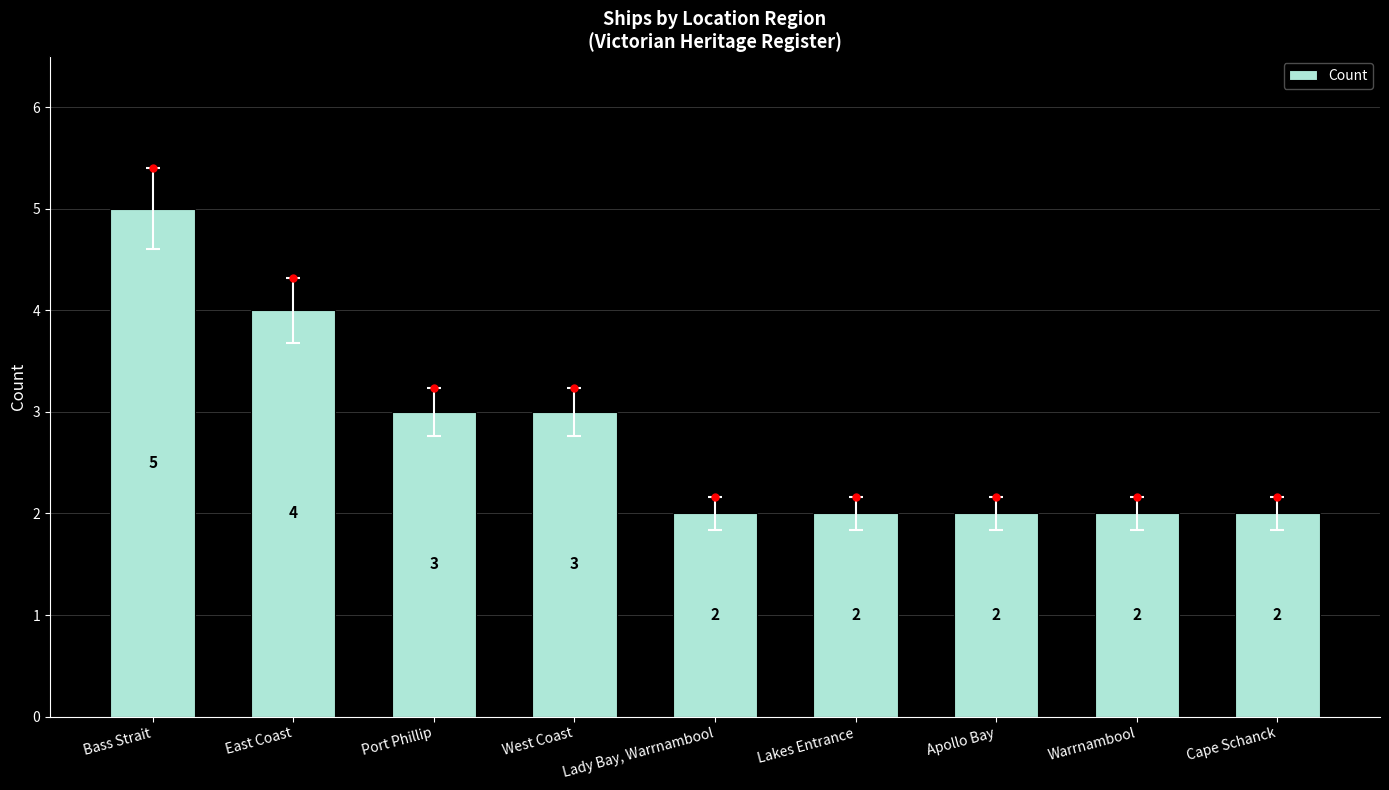

The chart shows a value of 3 at Warrnambool. True or false?

False